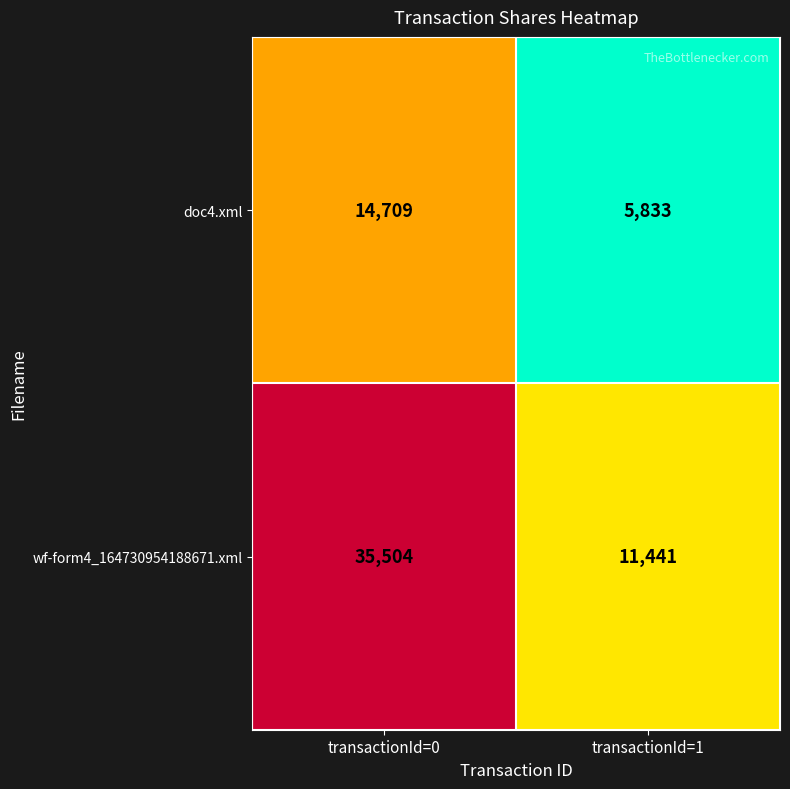

Reading right to left, extract all data points from this chart.

doc4.xml: 5833	14709
wf-form4_164730954188671.xml: 11441	35504